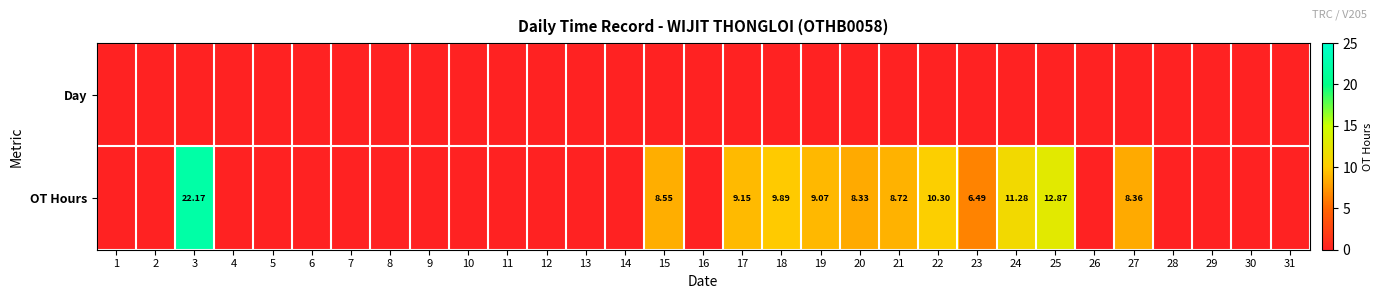

List the series in order of their overall mean, highest first.

OT Hours, Day